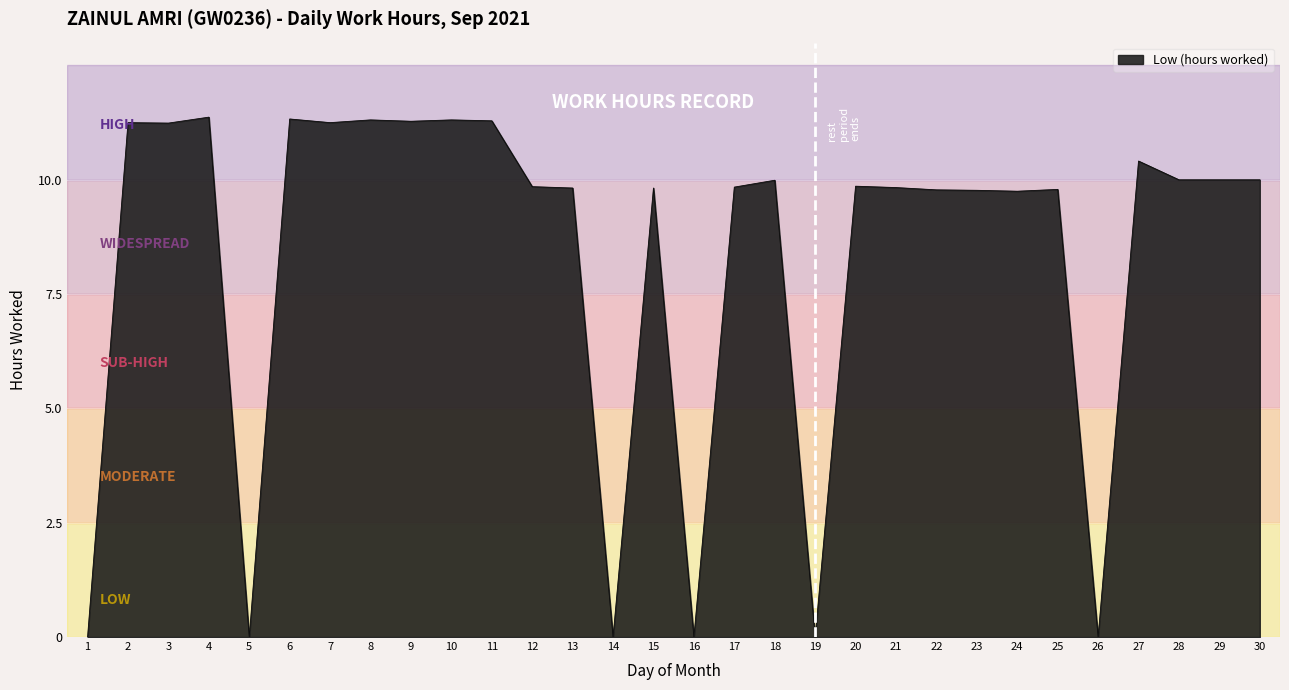

What is the maximum value shown in the chart?

11.4